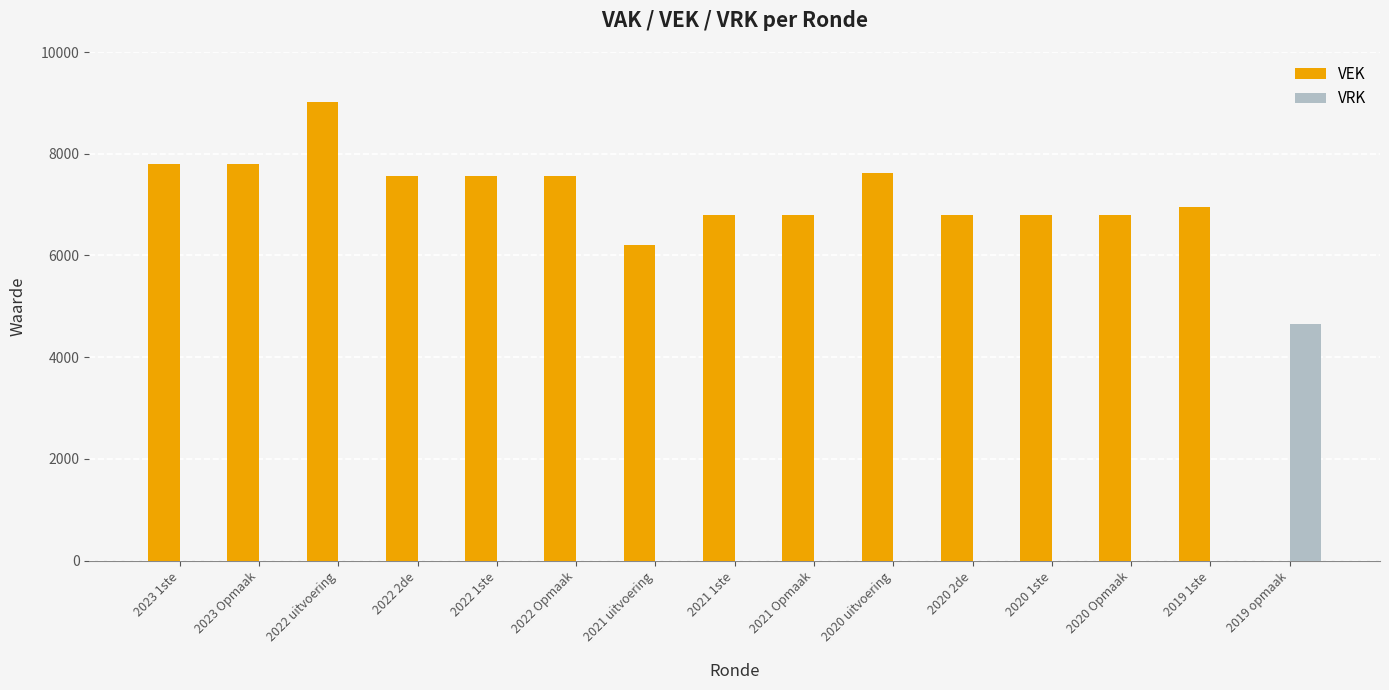

Reading left to right, list all the values displayed in this chart.

VEK: 2023 1ste=7804	2023 Opmaak=7804	2022 uitvoering=9008	2022 2de=7562	2022 1ste=7562	2022 Opmaak=7562	2021 uitvoering=6204	2021 1ste=6802	2021 Opmaak=6802	2020 uitvoering=7615	2020 2de=6802	2020 1ste=6802	2020 Opmaak=6802	2019 1ste=6950	2019 opmaak=0
VRK: 2023 1ste=0	2023 Opmaak=0	2022 uitvoering=0	2022 2de=0	2022 1ste=0	2022 Opmaak=0	2021 uitvoering=0	2021 1ste=0	2021 Opmaak=0	2020 uitvoering=0	2020 2de=0	2020 1ste=0	2020 Opmaak=0	2019 1ste=0	2019 opmaak=4650